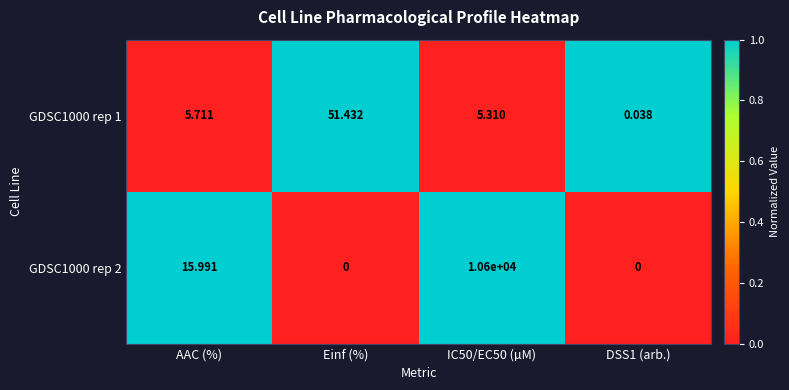

Is the value of GDSC1000 rep 1 at AAC (%) greater than the value of GDSC1000 rep 2 at IC50/EC50 (µM)?

No